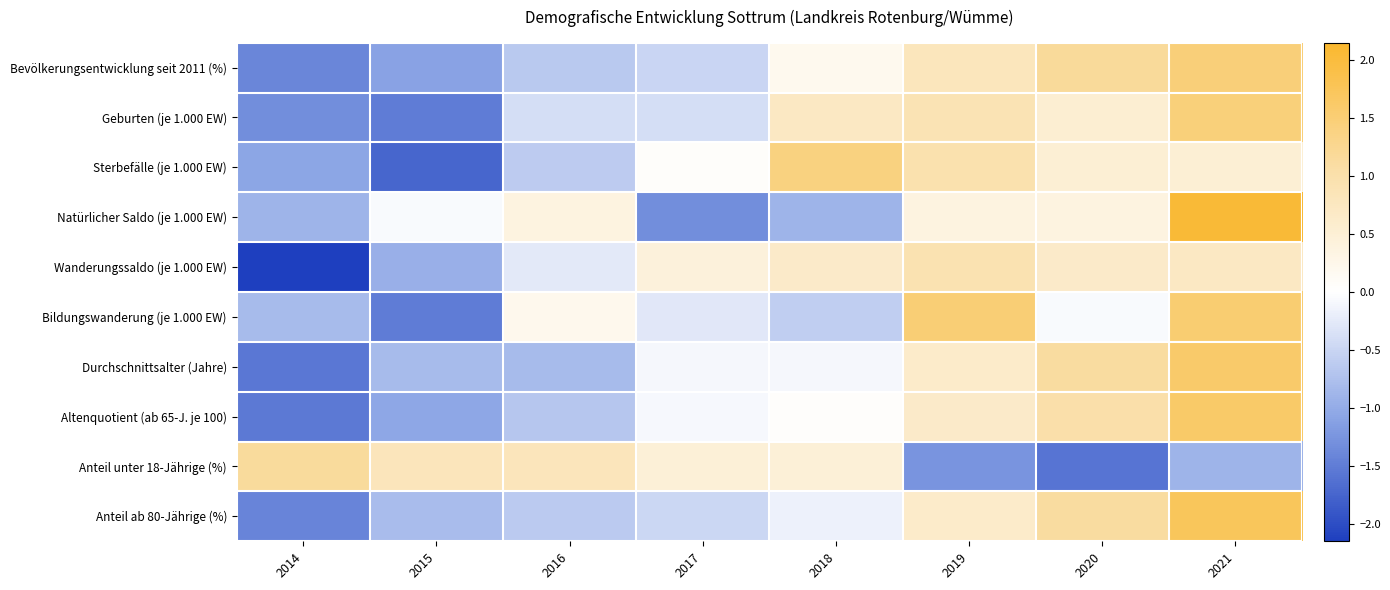

Which category has the highest value across all series?

2021